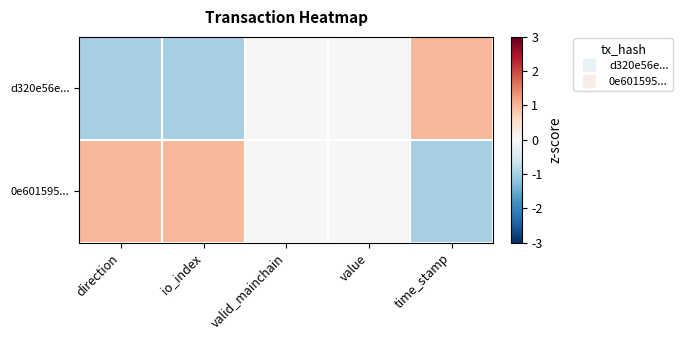

Which category has the lowest value across all series?

time_stamp